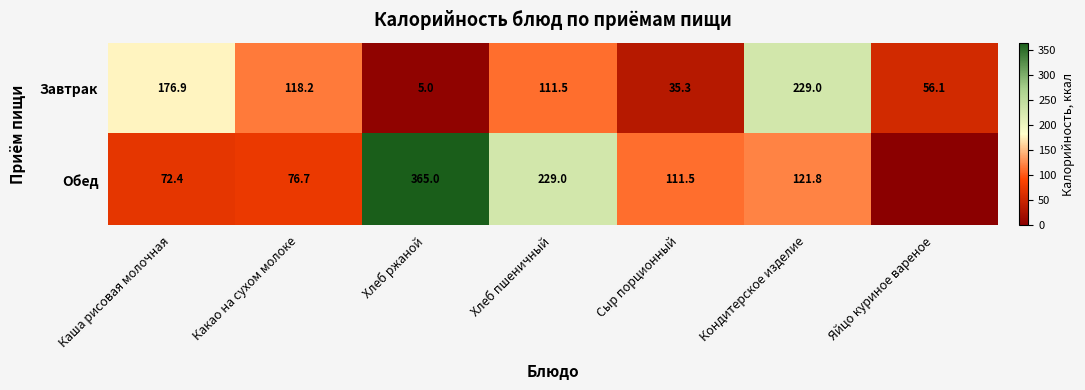

What is the maximum value shown in the chart?

365.0